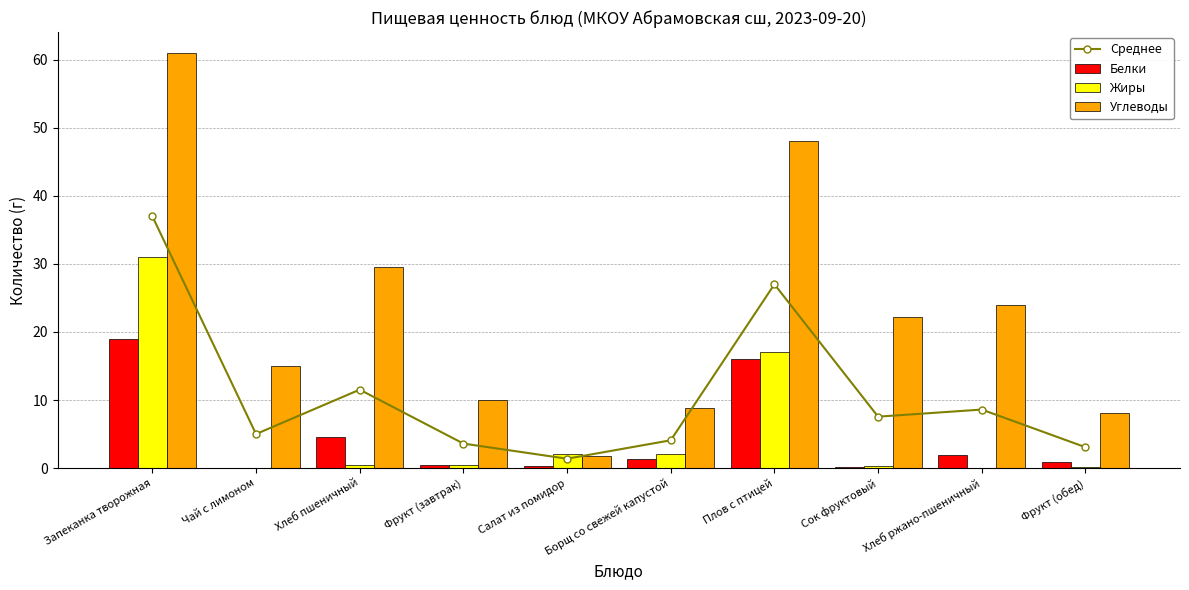

List the series in order of their peak value, lowest first.

Белки, Жиры, Среднее, Углеводы